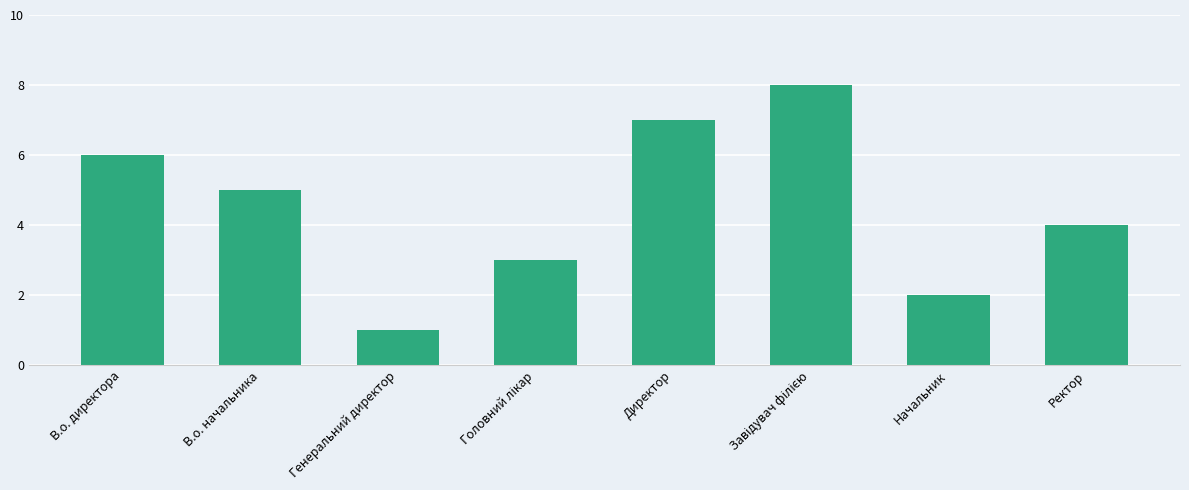

Is it true that the value at Начальник is 1?

False